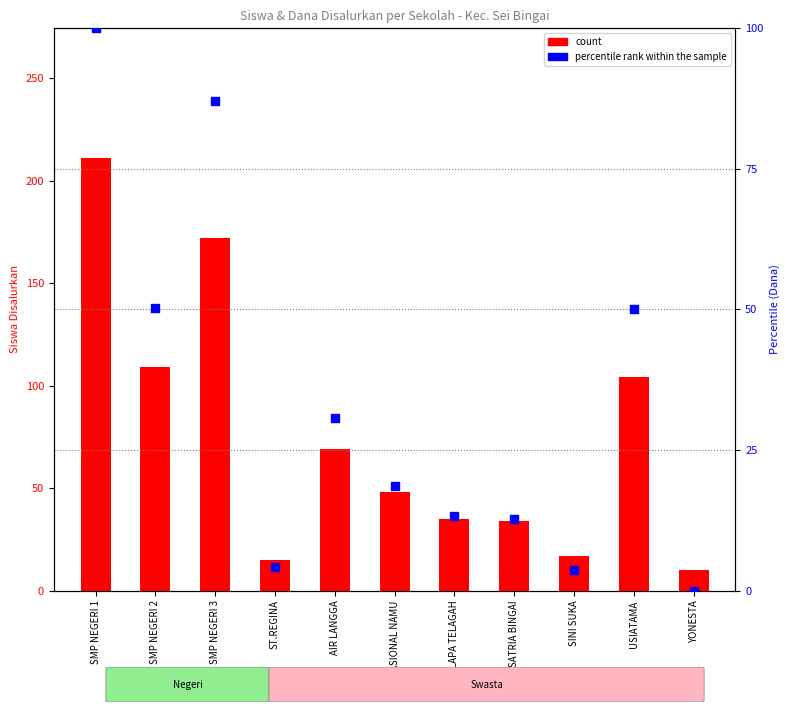

Which series reaches the minimum Y coordinate?

percentile rank within the sample